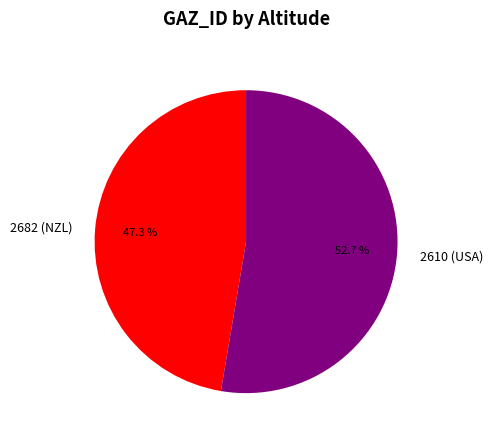

Which category has the biggest portion of the pie?

2610 (USA)